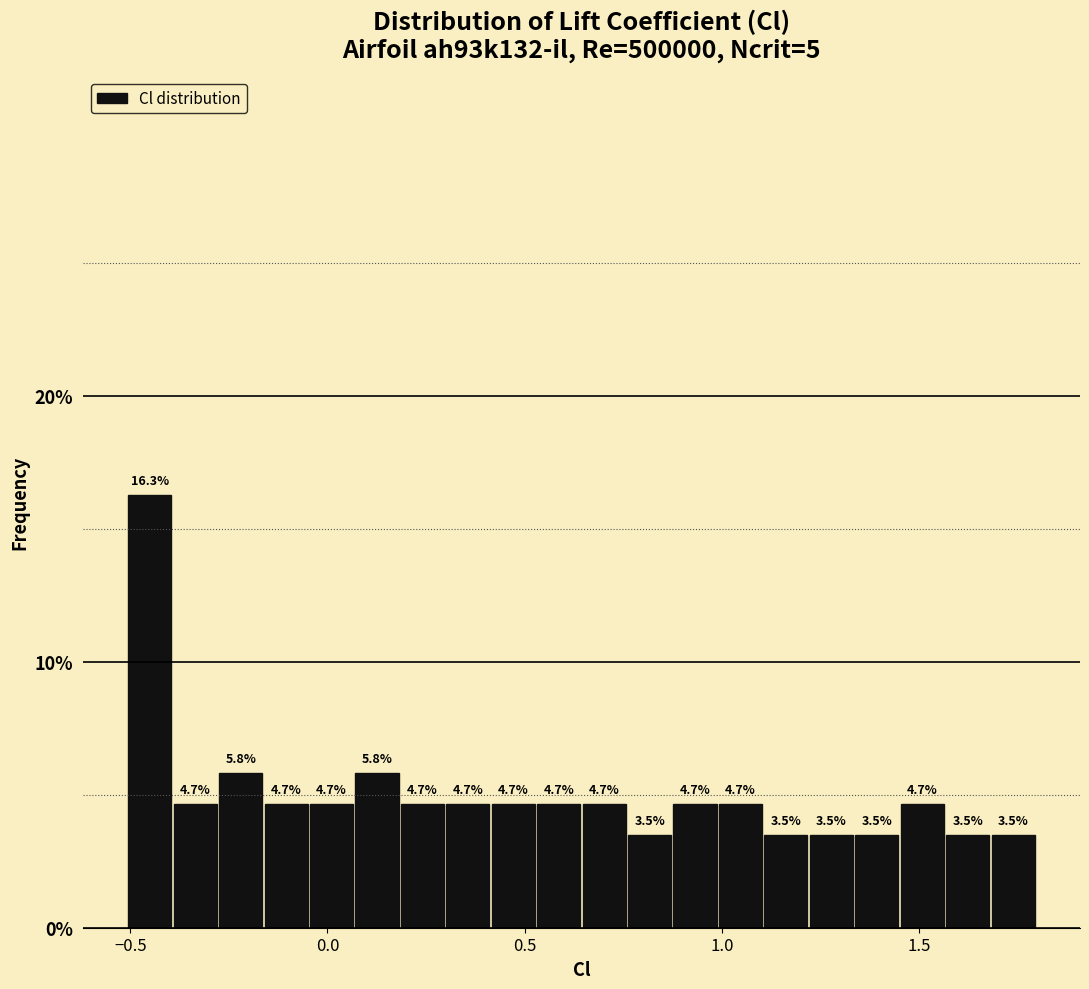

Around what value on the x-axis is the tallest bar? Give the approximate position of its centre, as read against the axis.

-0.45